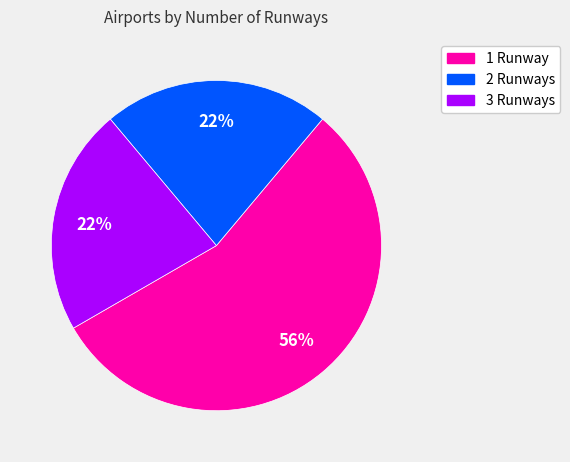

To the nearest percent, what is the average slice percentage?

33%